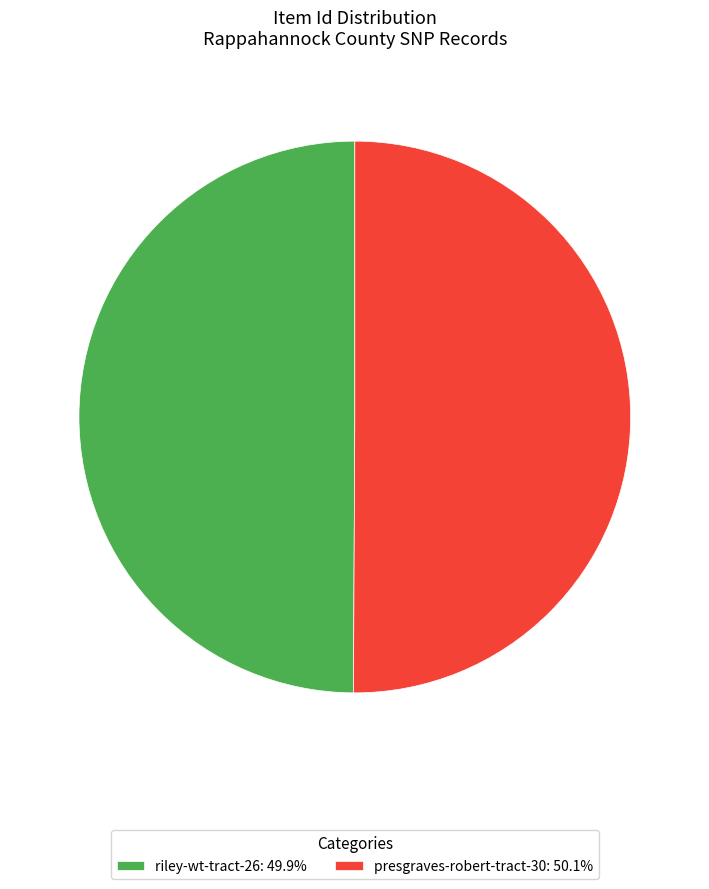

Combined, do presgraves-robert-tract-30: 50.1% and riley-wt-tract-26: 49.9% account for over 50%?

Yes